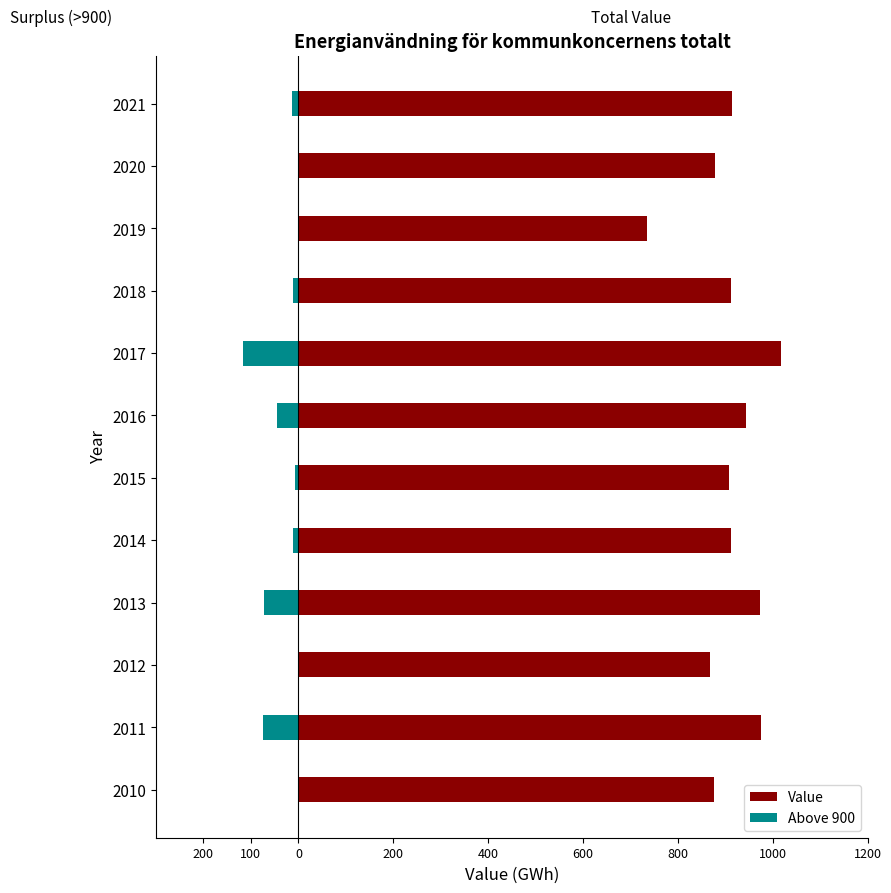

List the series in order of their peak value, lowest first.

Above 900, Value